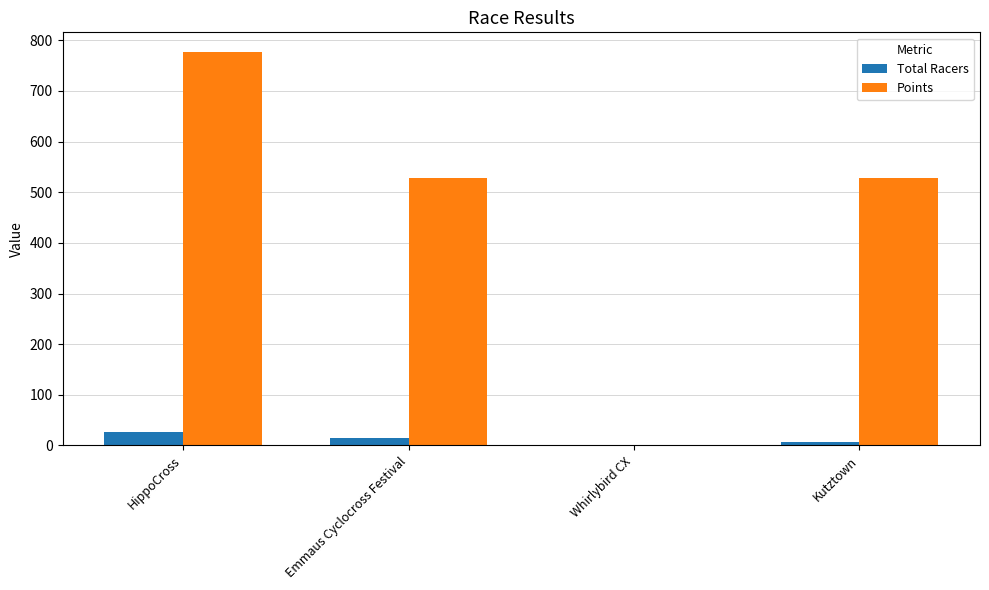

True or false: Points has a value of 500.7 at Whirlybird CX.

False